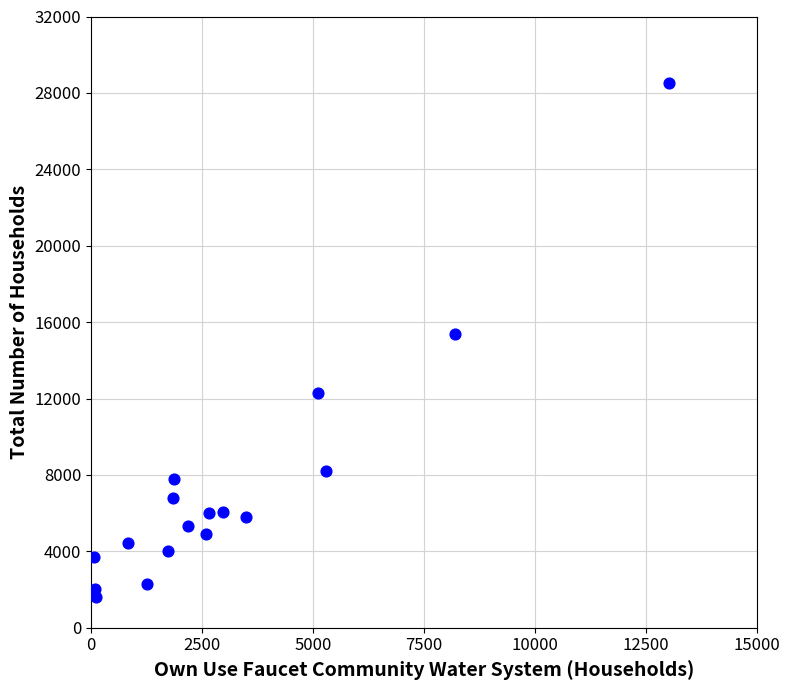

What Y value in the scatter plot is closest to 15068?

15397